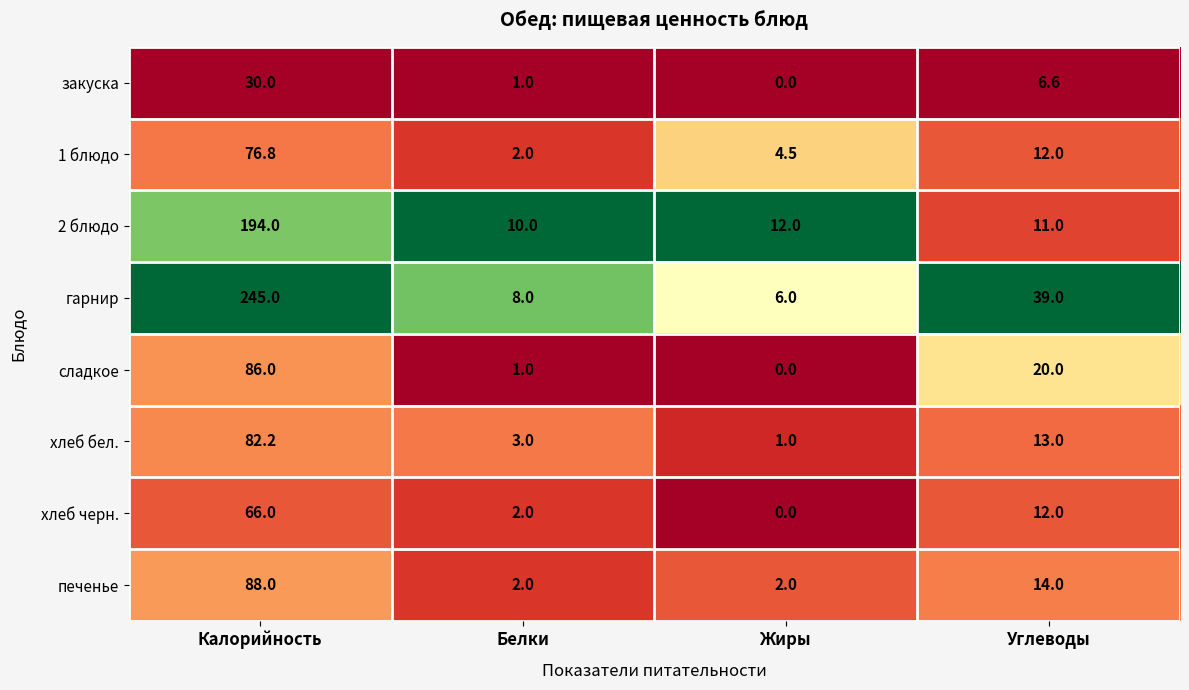

What is the average value of the печенье series?

26.5